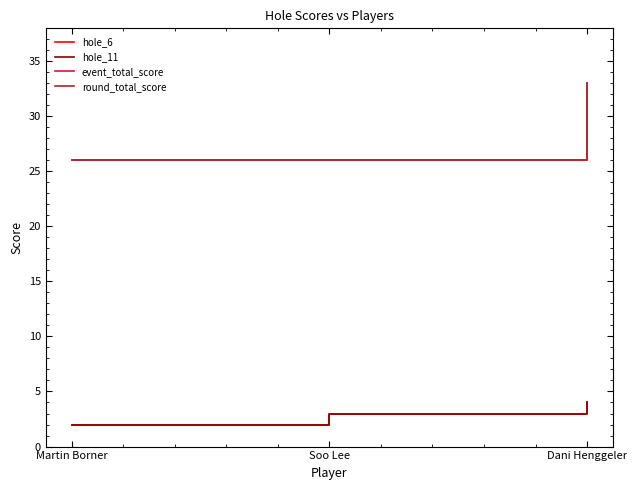

Does the chart display data point markers on the line(s)?

No